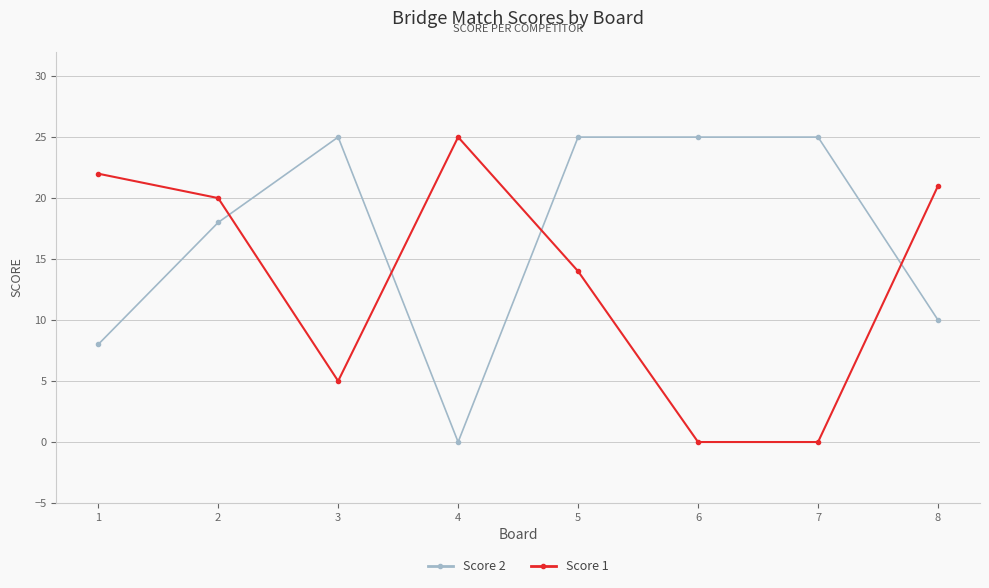

How many values in Score 2 are above zero?

7